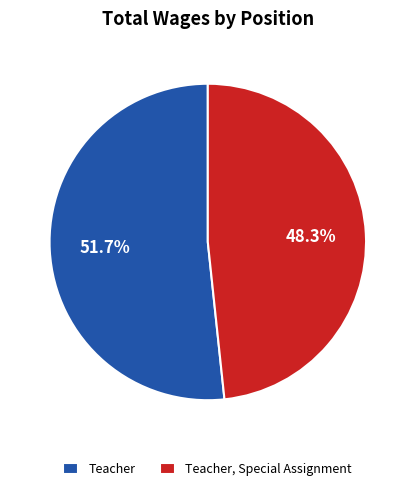

Does Teacher represent more than half of the total?

Yes